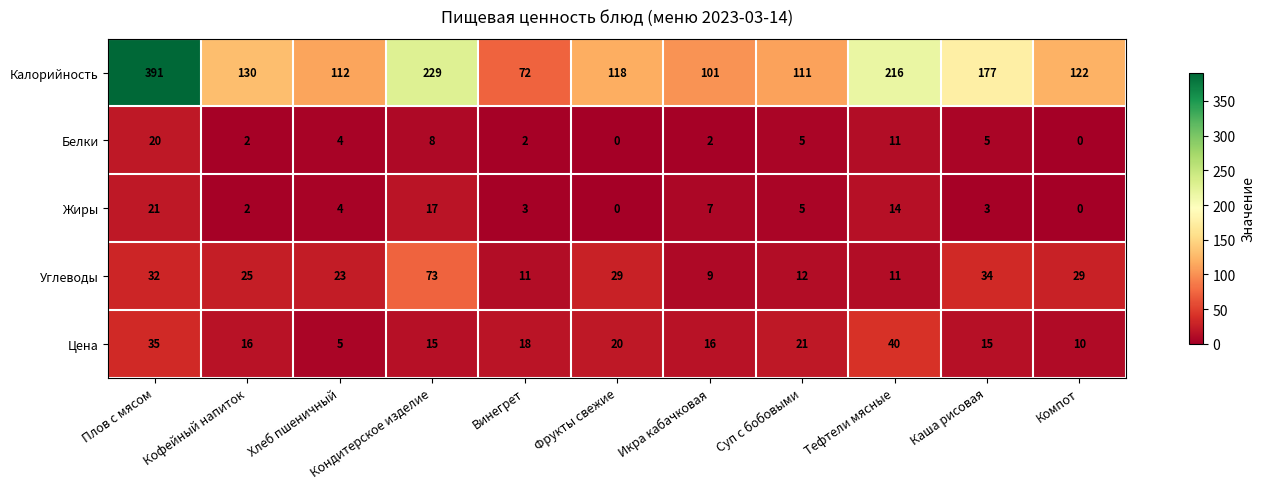

Where is Цена nearest to the value 22?

Суп с бобовыми